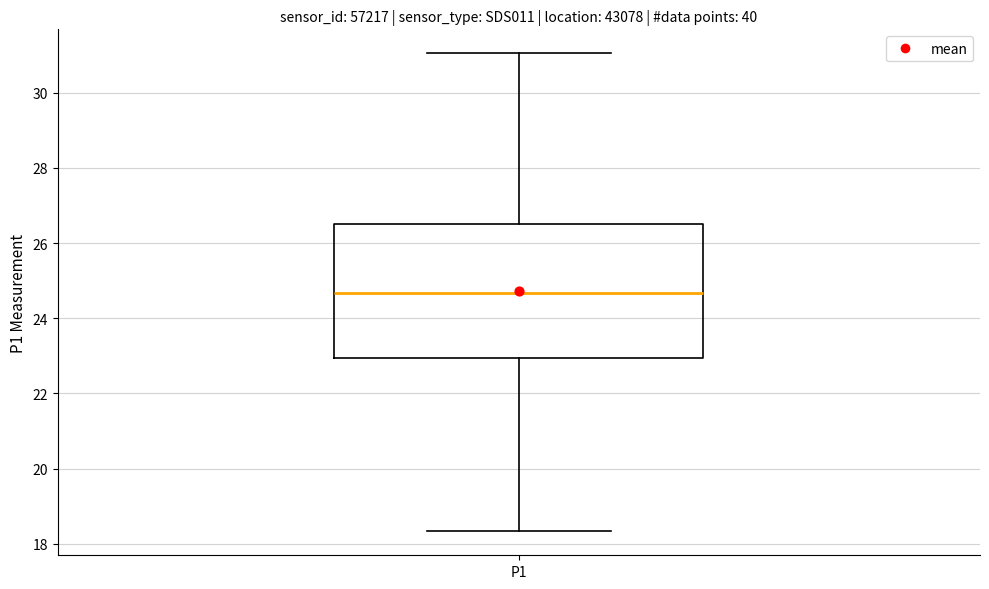

Read this box plot against the y-axis: the position of the median line, the range covered by the box, and the ends of both whiskers. The values are not printed on the chart, so give them approximately, as read against the axis.

median 24.6, box 23.0 to 26.6, whiskers 18.4 to 31.0